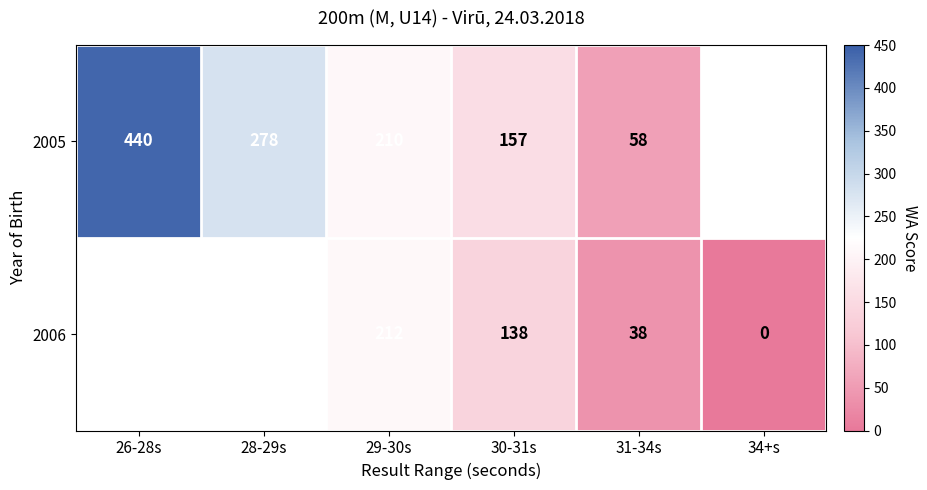

True or false: 2006 has a value of 38 at 31-34s.

True